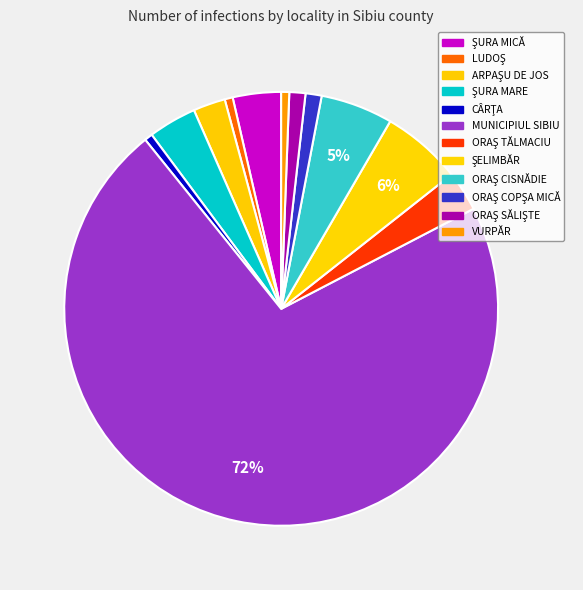

Is ŞELIMBĂR the majority of the pie?

No